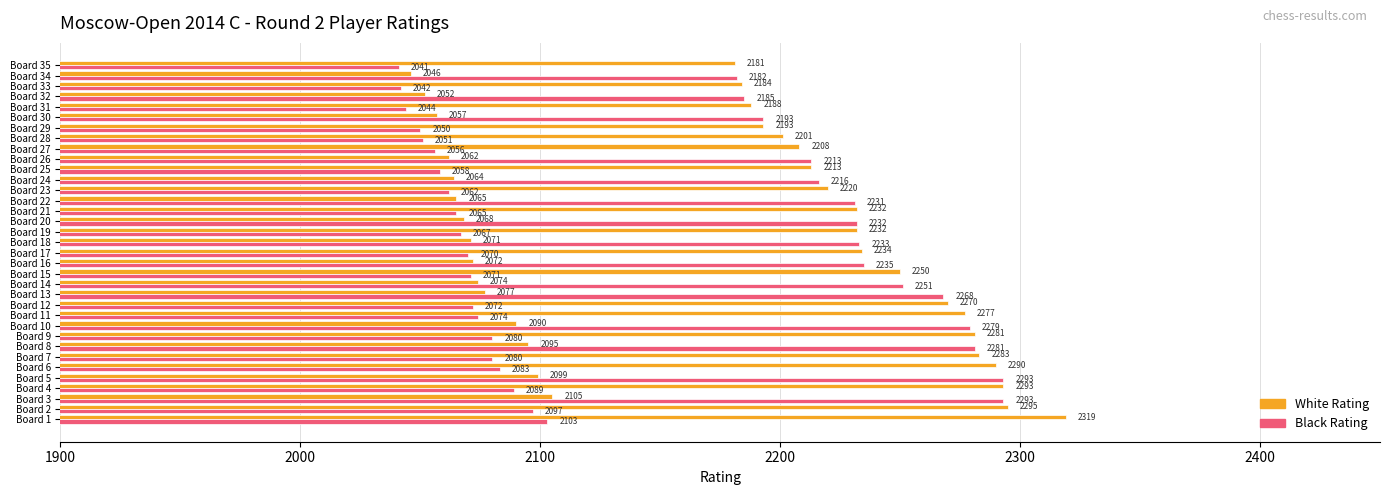

Where is Black Rating nearest to the value 2167?

Board 34